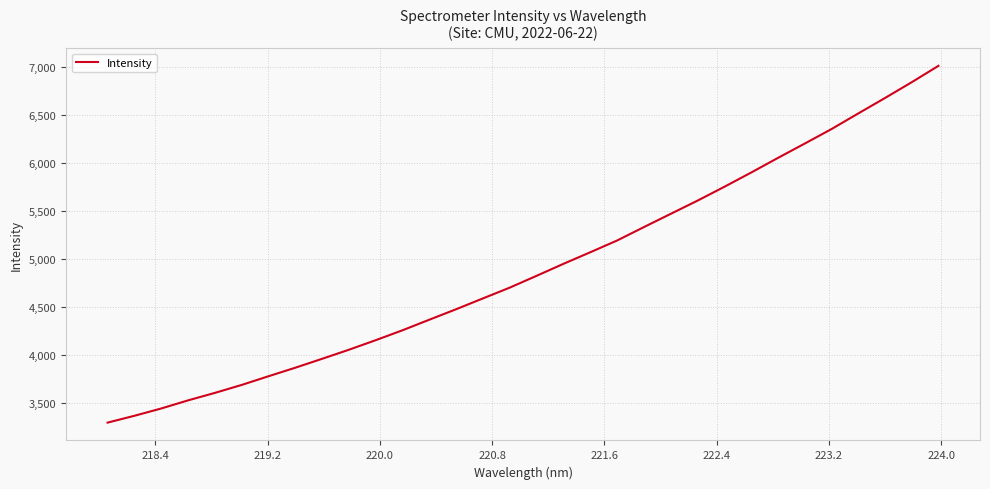

Does the chart display data point markers on the line(s)?

No